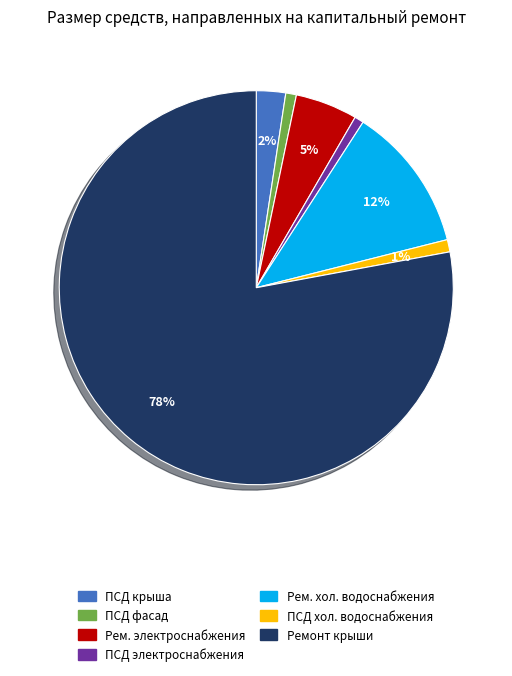

To the nearest percent, what is the difference between the largest and smallest slice percentages?

77%